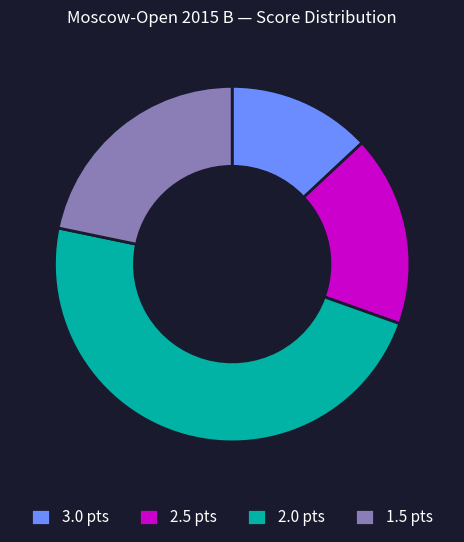

Is there any slice that represents more than half of the pie?

No